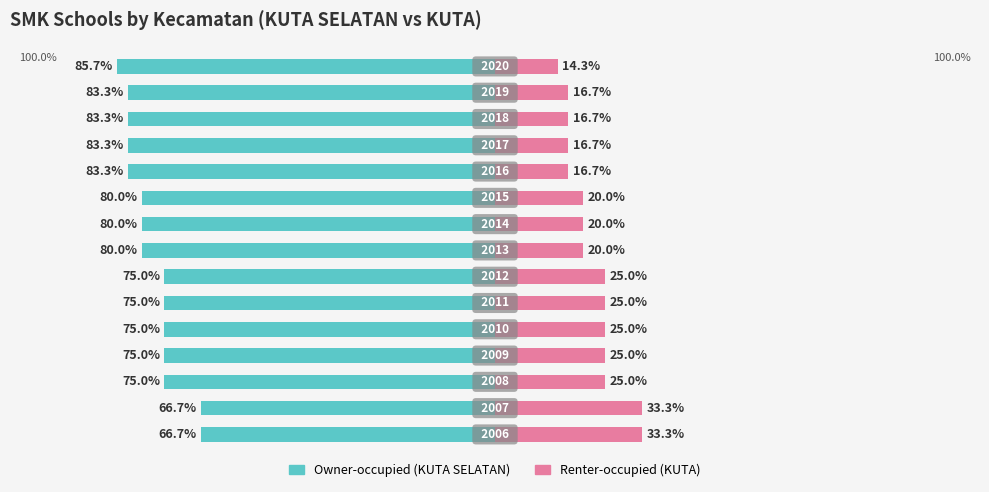

Reading left to right, list all the values displayed in this chart.

Owner-occupied: -66.7	-66.7	-75.0	-75.0	-75.0	-75.0	-75.0	-80.0	-80.0	-80.0	-83.3	-83.3	-83.3	-83.3	-85.7
Renter-occupied: 33.3	33.3	25.0	25.0	25.0	25.0	25.0	20.0	20.0	20.0	16.7	16.7	16.7	16.7	14.3